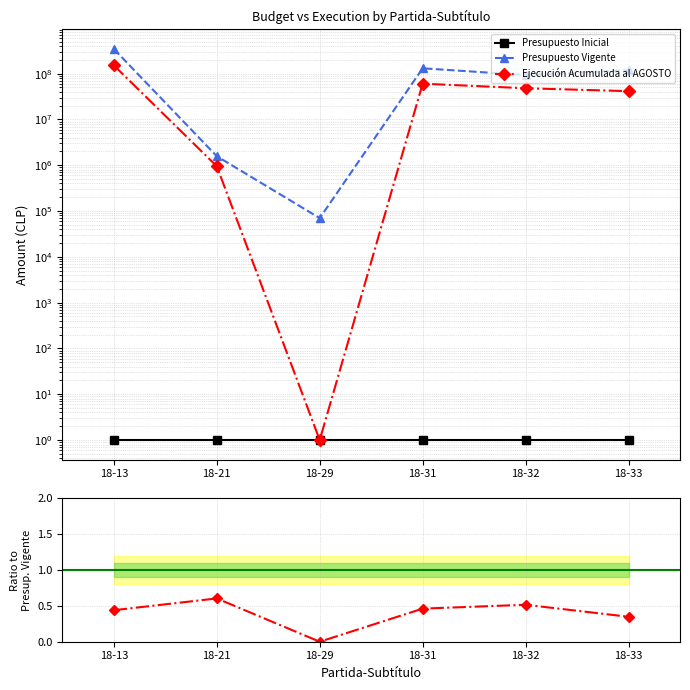

What is the difference between the maximum and minimum values in the Ejecución Acumulada al AGOSTO series?

0.6